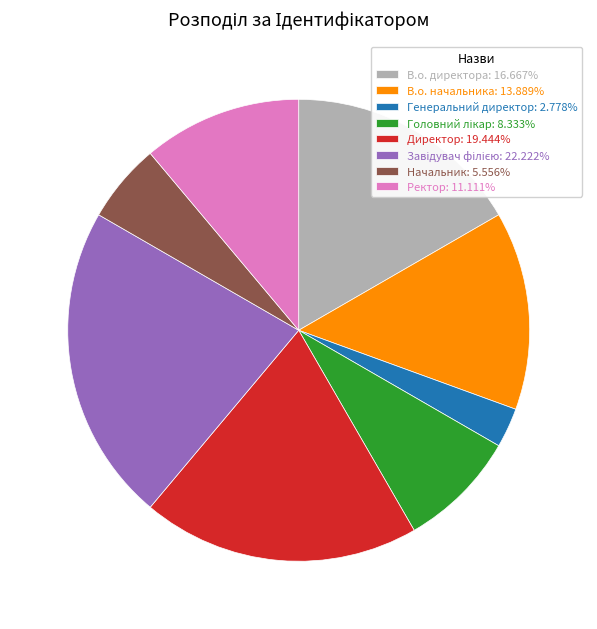

Is В.о. директора: 16.667% the majority of the pie?

No